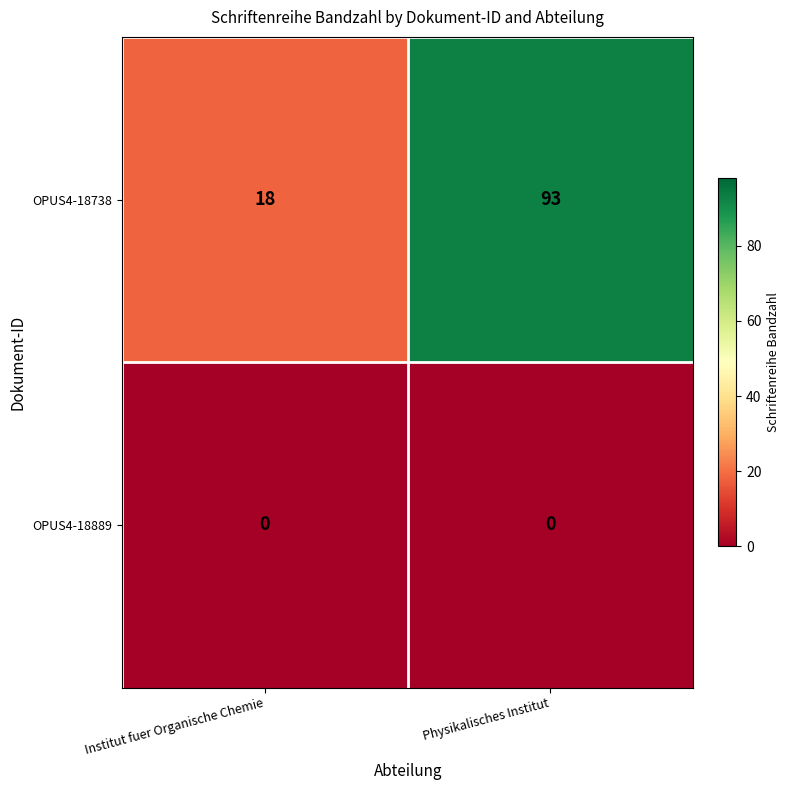

What is the difference between the highest and lowest values at Physikalisches Institut?

93